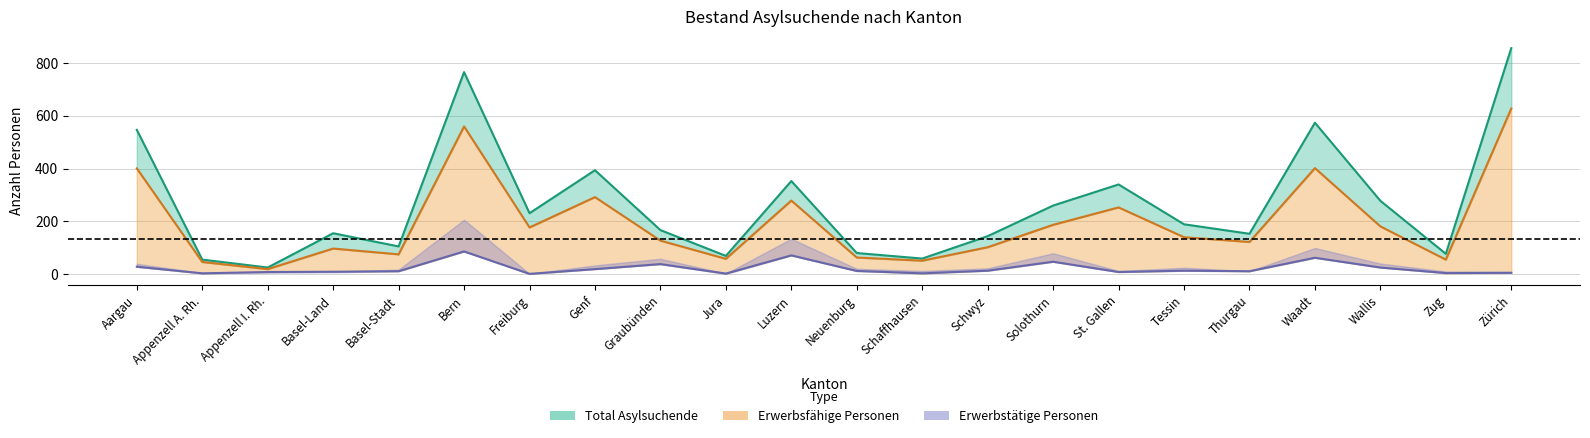

What is the spread (max minus min) of values at Thurgau?

142